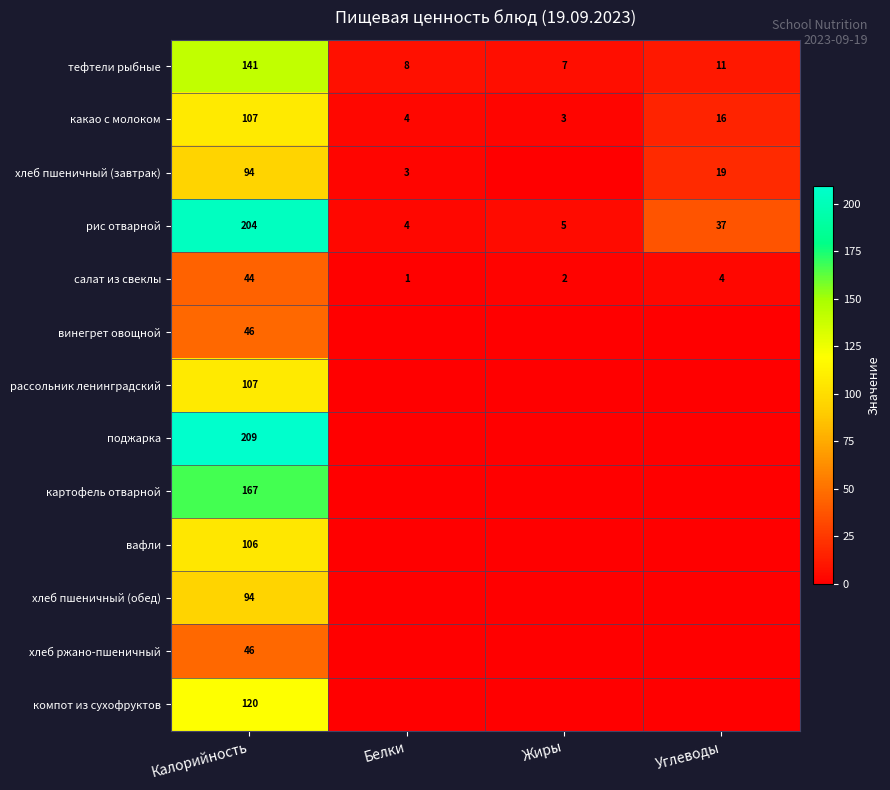

Which has a higher value, Калорийность or Белки?

Калорийность